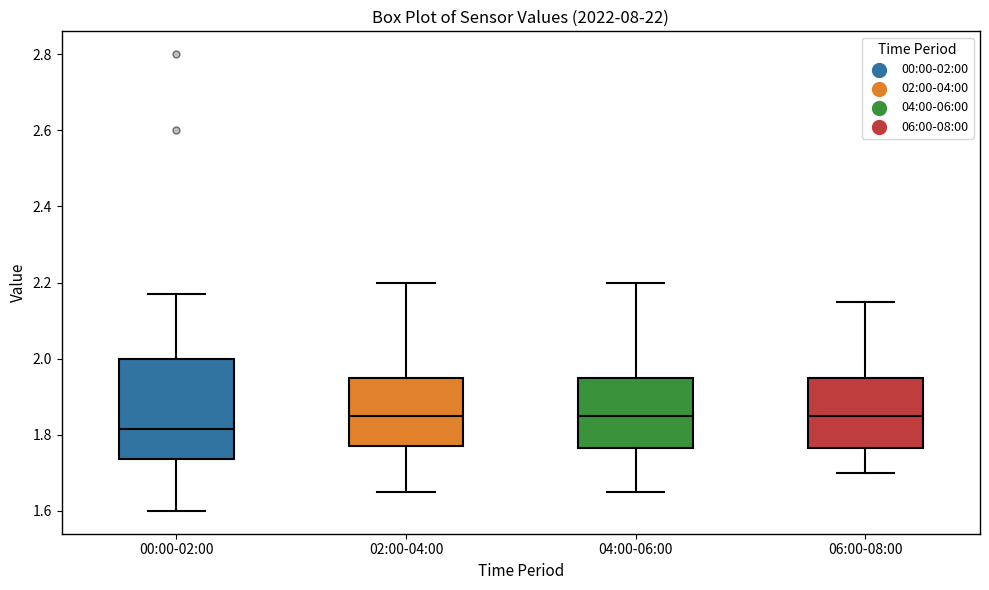

Where does the lower whisker of the box for 02:00-04:00 end on the y-axis? The values are not printed on the chart, so give them approximately, as read against the axis.

1.66